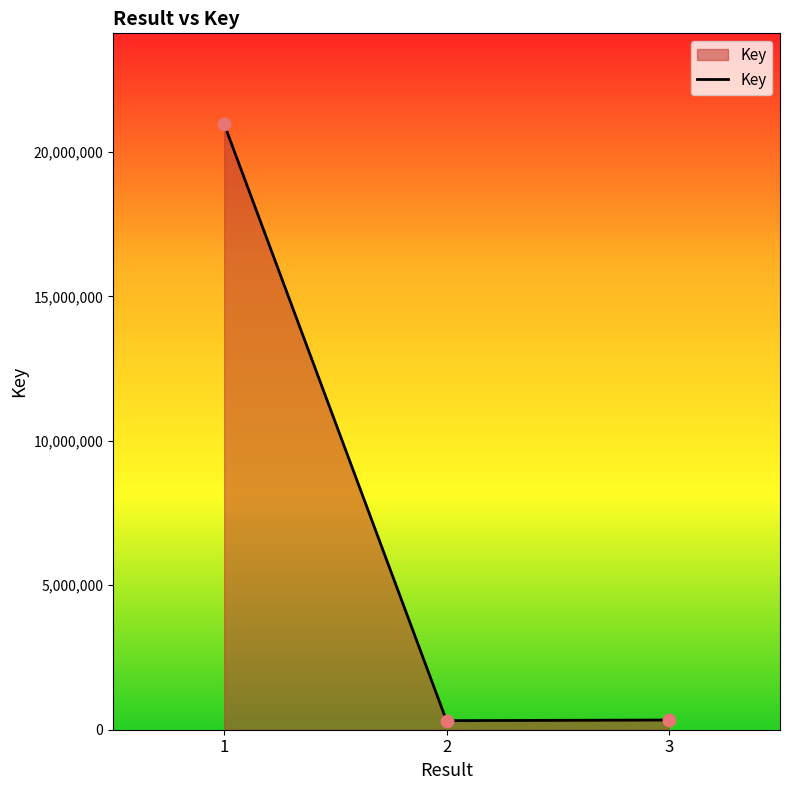

What is the ratio of the value at 1 to the value at 2?

66.7